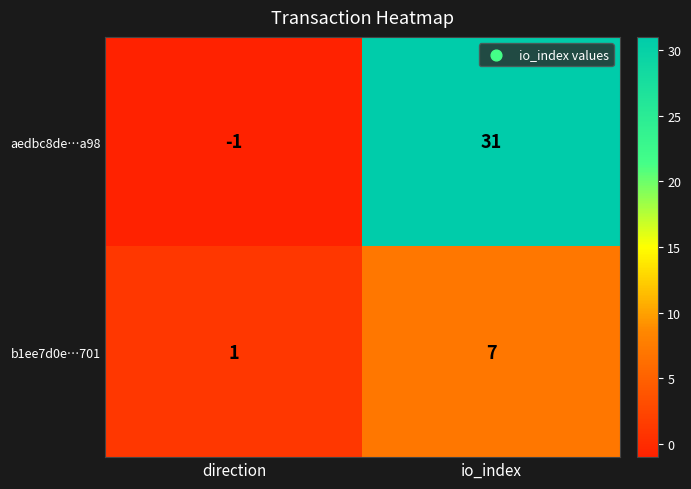

What is the sum of the aedbc8de…a98 values at direction and io_index?

30